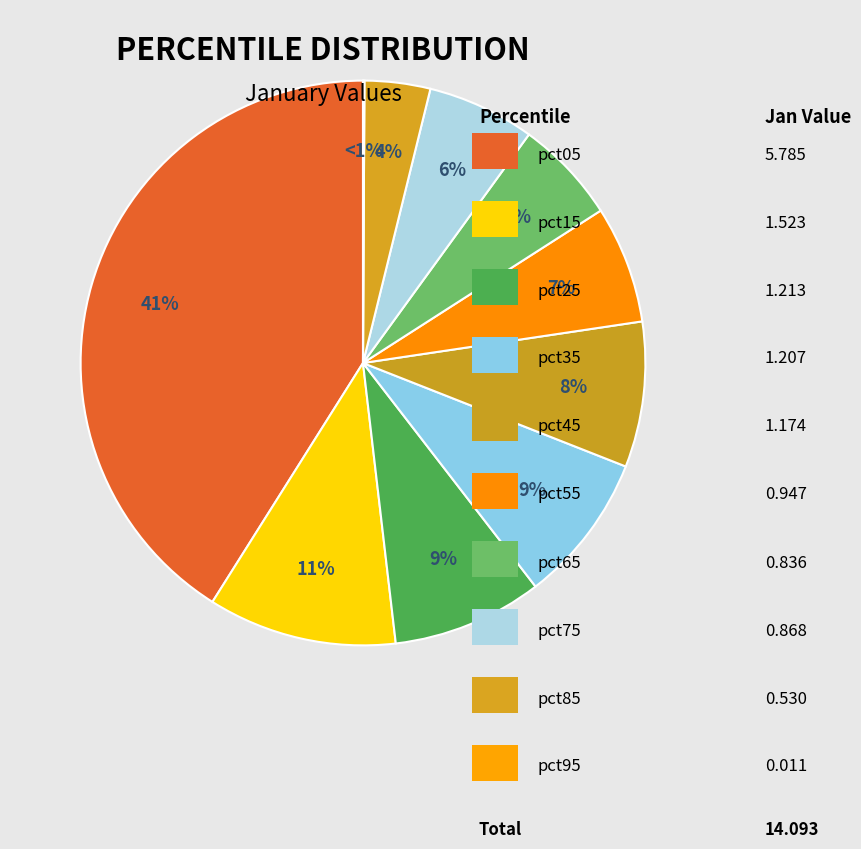

To the nearest percent, what is the average slice percentage?

10%